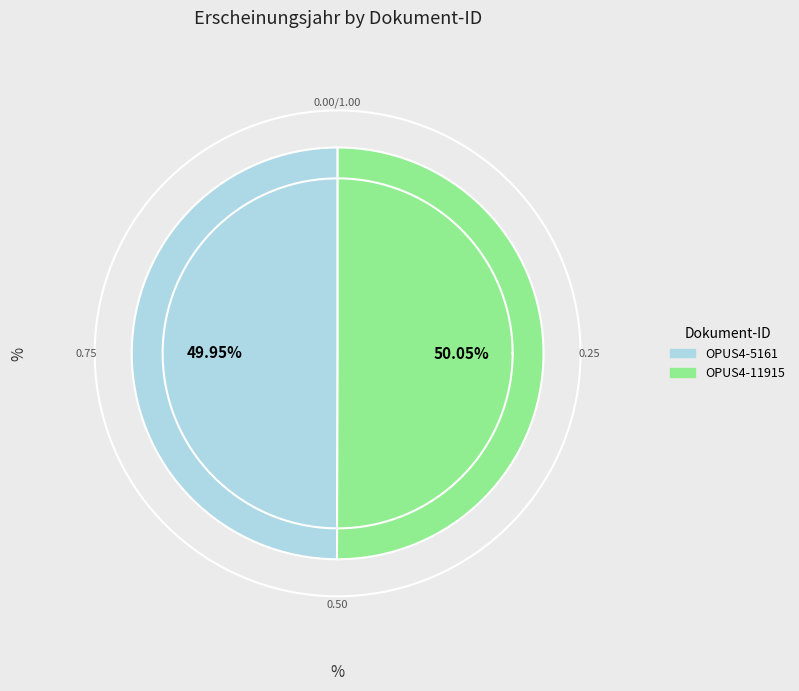

Does any single category account for the majority?

Yes